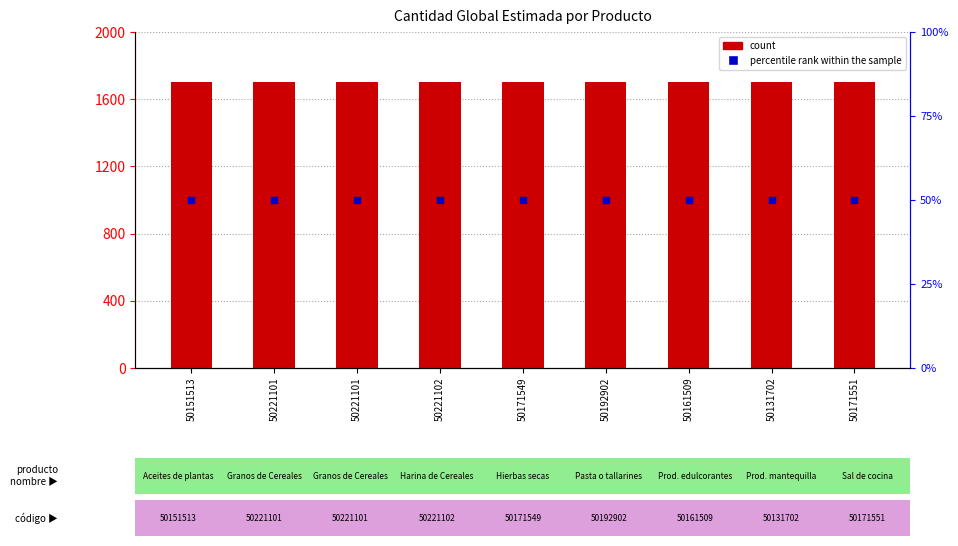

What is the total value across all series at 50221101?

1750